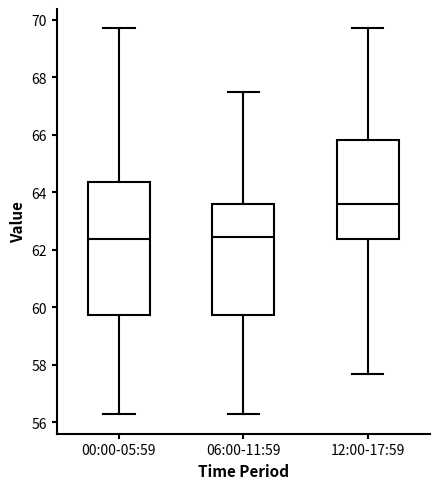

Reading left to right, read every box against the y-axis: the position of its median line, the range the box covers, and the ends of its whiskers. The values are not printed on the chart, so give them approximately, as read against the axis.

00:00-05:59: median 62.4, box 59.8 to 64.4, whiskers 56.2 to 69.8
06:00-11:59: median 62.4, box 59.8 to 63.6, whiskers 56.2 to 67.4
12:00-17:59: median 63.6, box 62.4 to 65.8, whiskers 57.6 to 69.8